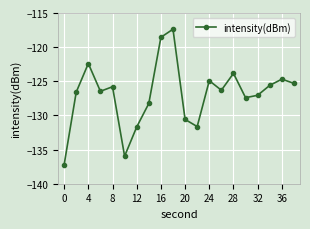

What is the smallest value displayed?

-137.2